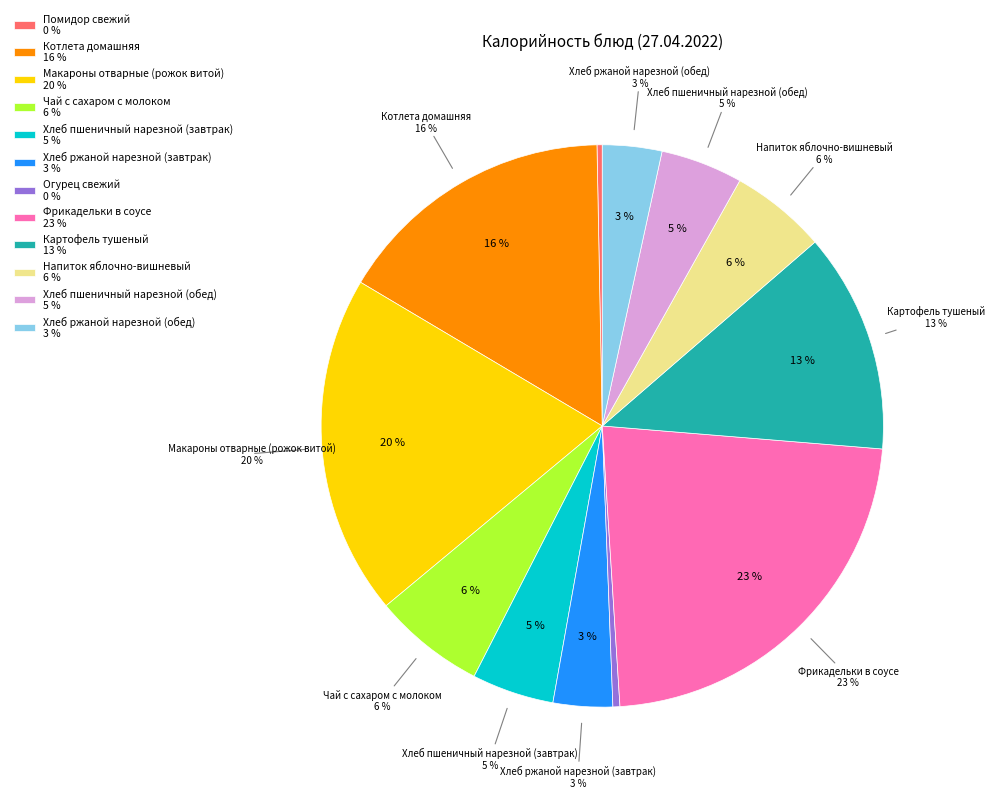

Rank the categories by value from highest to lowest.

Фрикадельки в соусе, Макароны отварные (рожок витой), Котлета домашняя, Картофель тушеный, Чай с сахаром с молоком, Напиток яблочно-вишневый, Хлеб пшеничный нарезной (завтрак), Хлеб пшеничный нарезной (обед), Хлеб ржаной нарезной (завтрак), Хлеб ржаной нарезной (обед), Огурец свежий, Помидор свежий